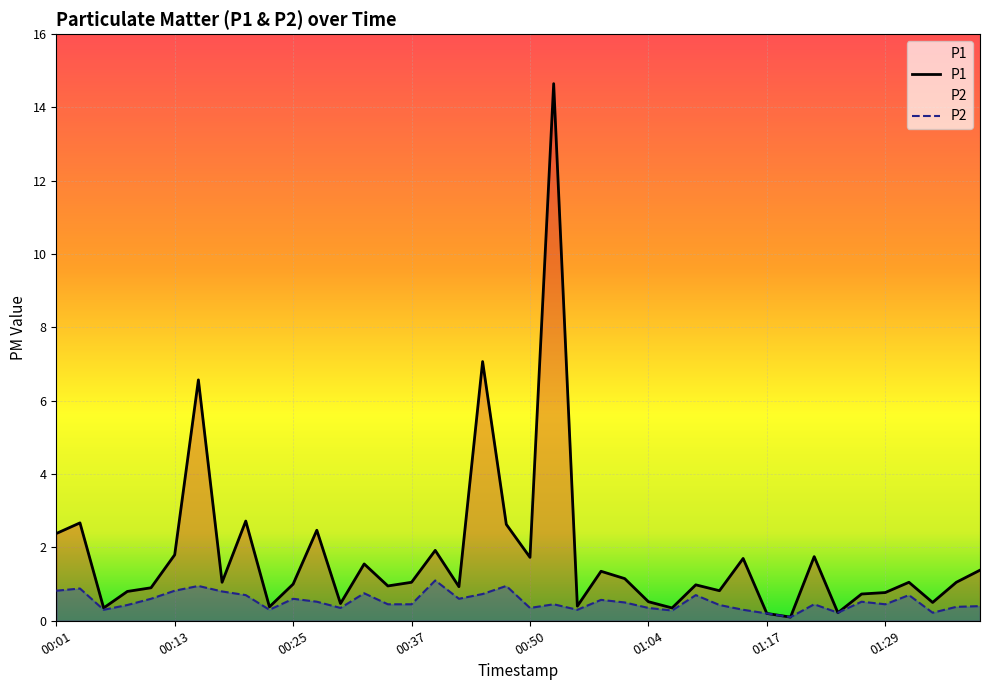

What is the maximum value for P1?

14.7